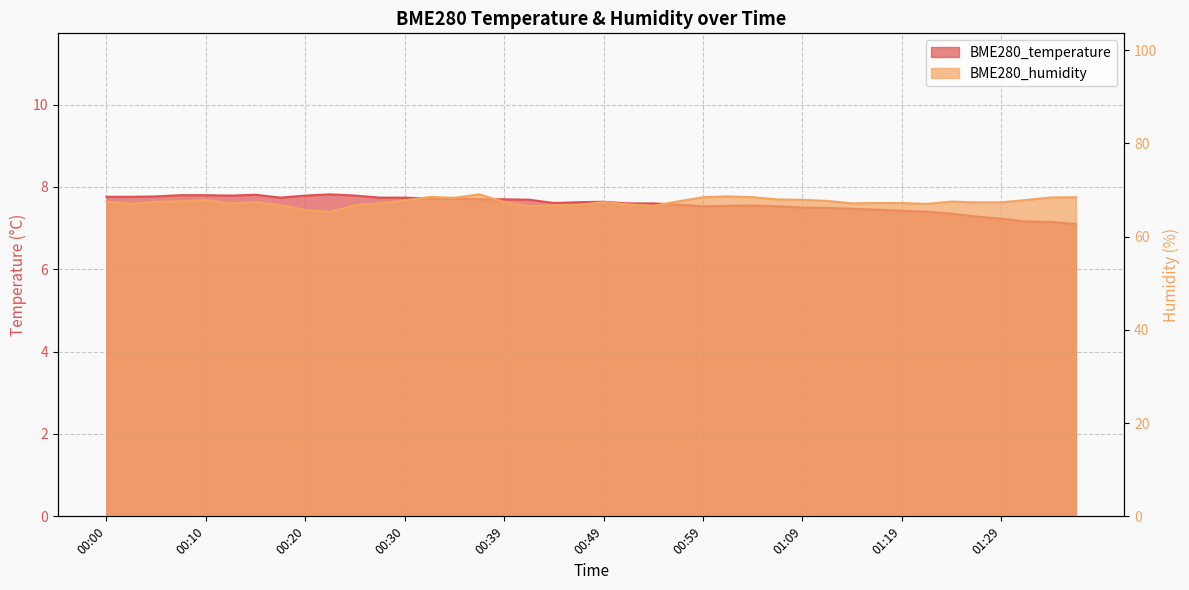

What is the difference between the BME280_humidity values at 00:54 and 00:00?

1.0